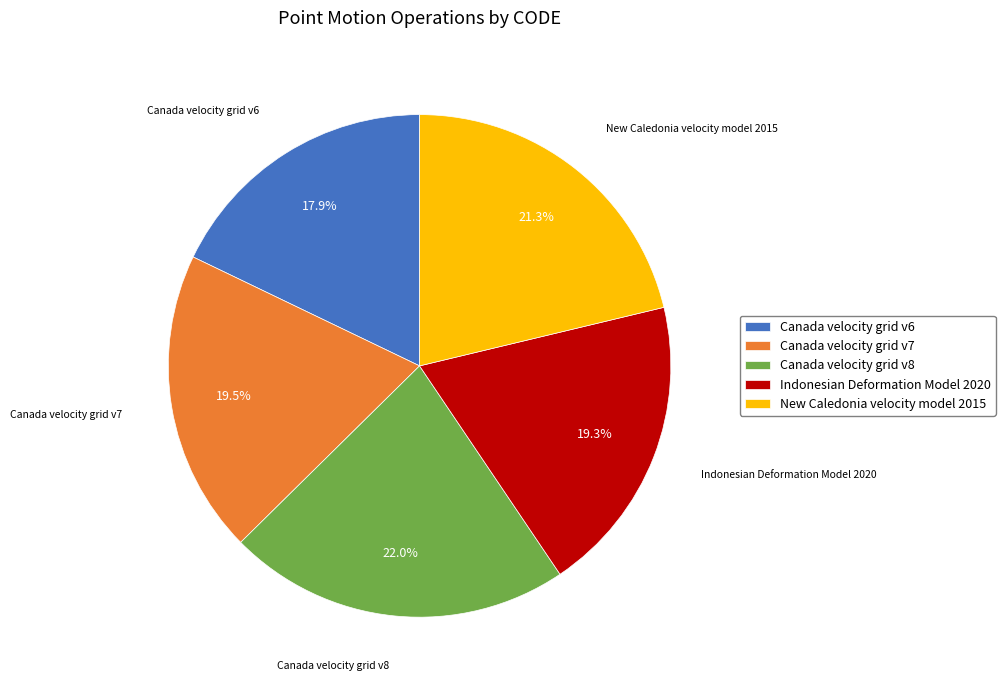

Which slice is the largest?

Canada velocity grid v8